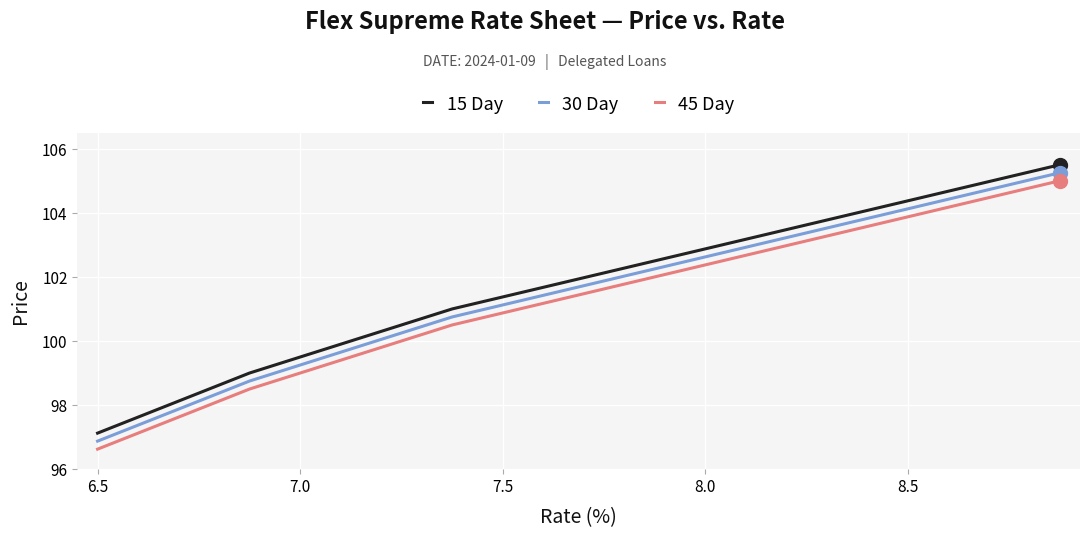

True or false: 15 Day and 45 Day cross at least once.

False